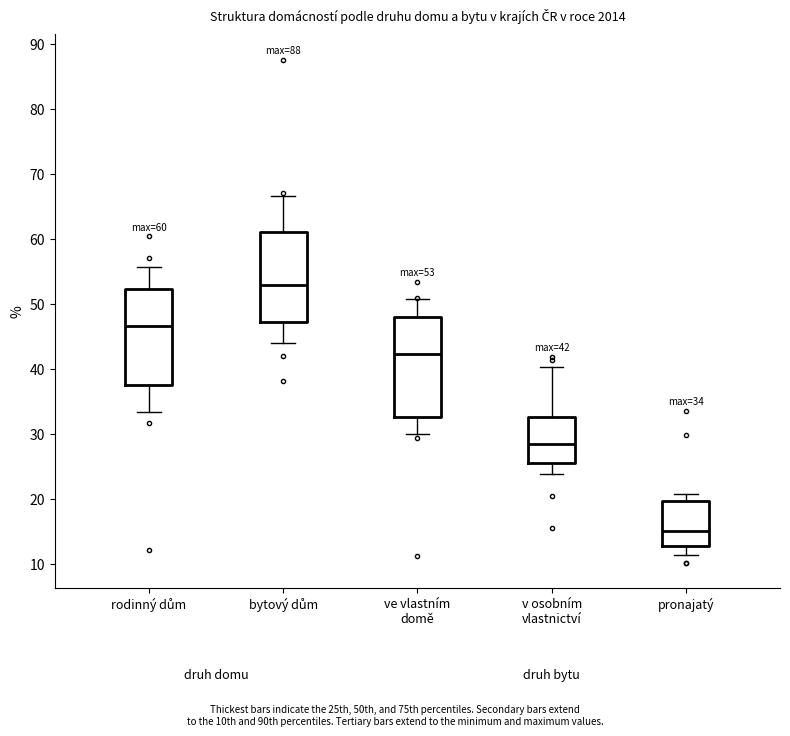

Which box's median line is the lowest?

pronajatý